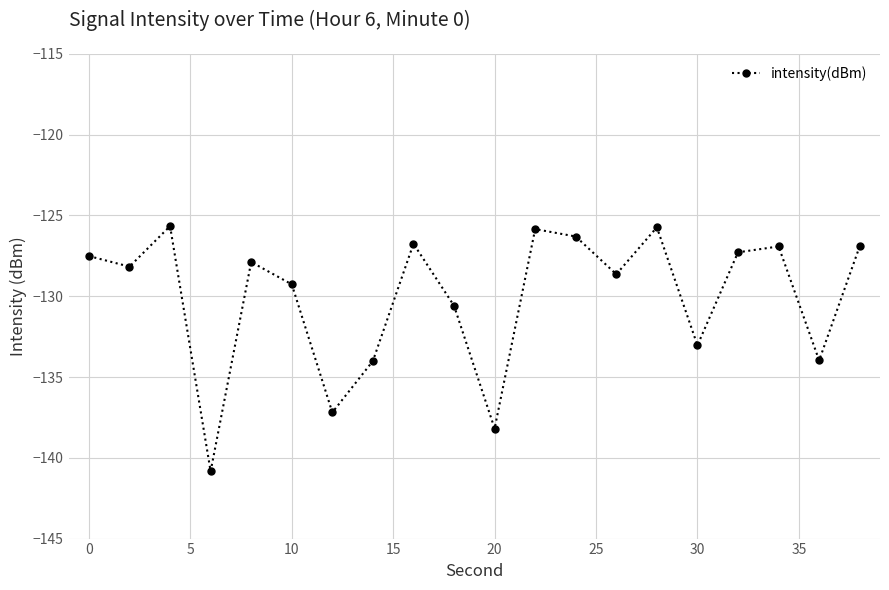

What is the difference between the maximum and minimum values?

15.2